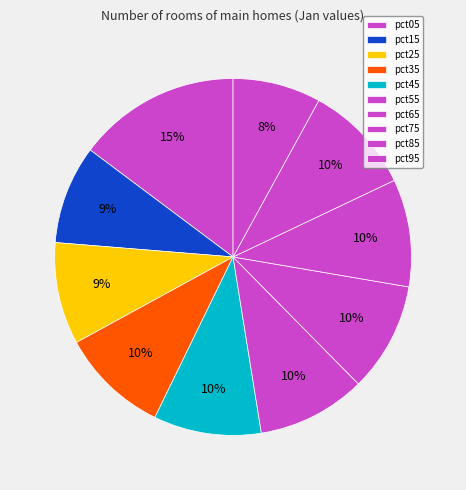

Is the sum of pct75 and pct45 greater than half?

No